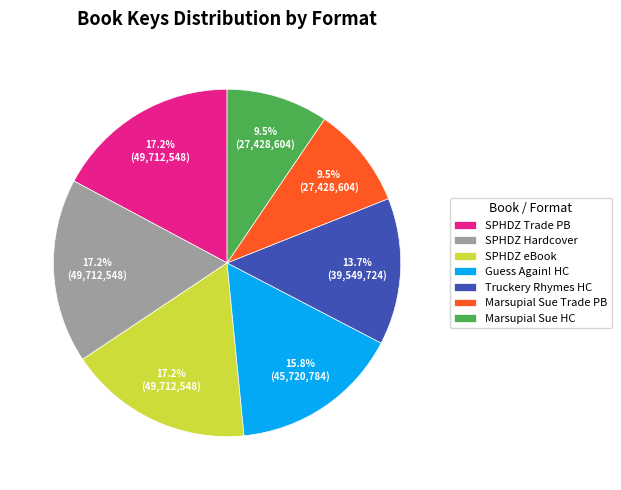

What is the total percentage of SPHDZ eBook and Marsupial Sue Trade PB?

26.7%